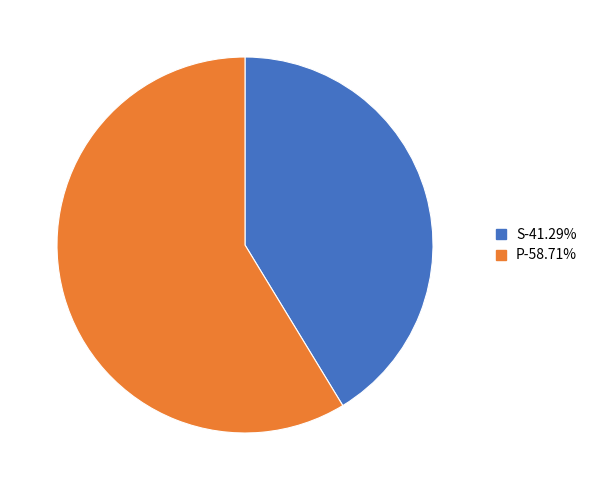

Does any single category account for the majority?

Yes